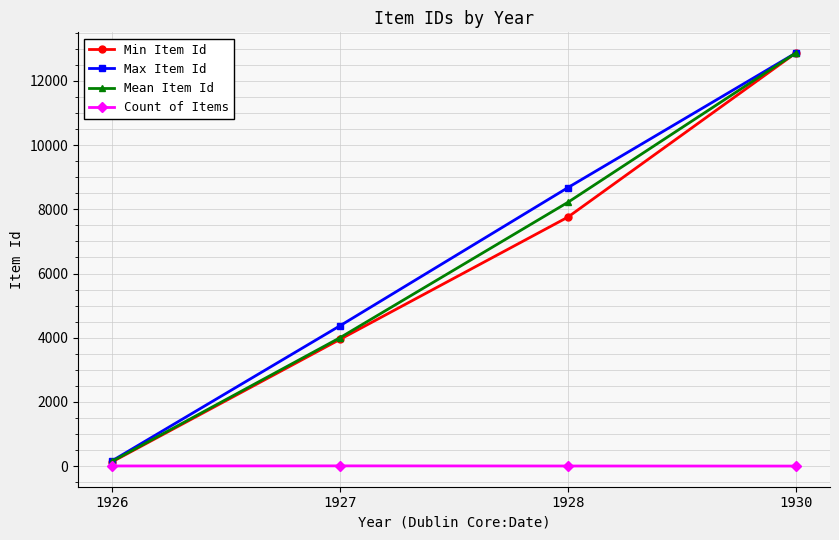

Count the Min Item Id values in the range 3950 to 12872.

3